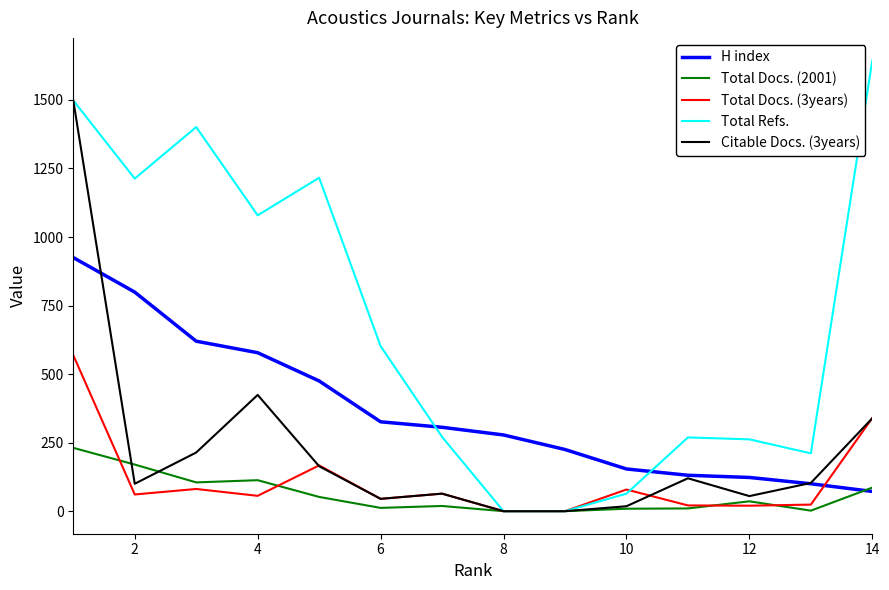

How many lines are shown in the chart?

5